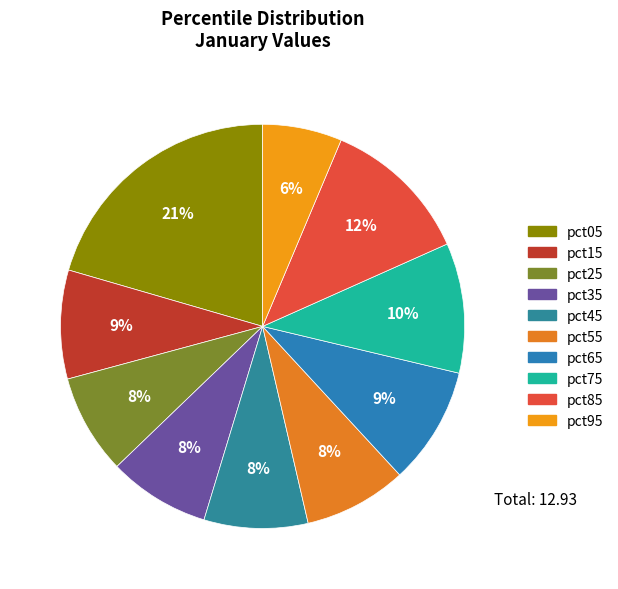

Is there a majority slice in this chart?

No